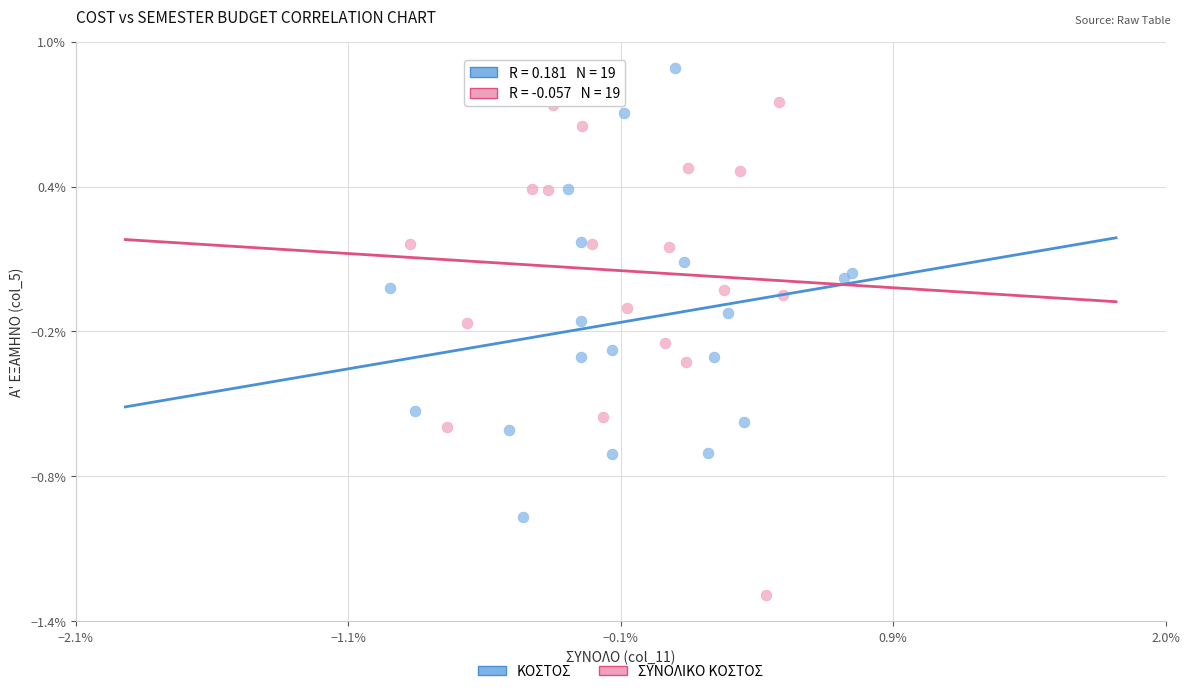

Which series has the widest spread of Y values?

ΣΥΝΟΛΙΚΟ ΚΟΣΤΟΣ